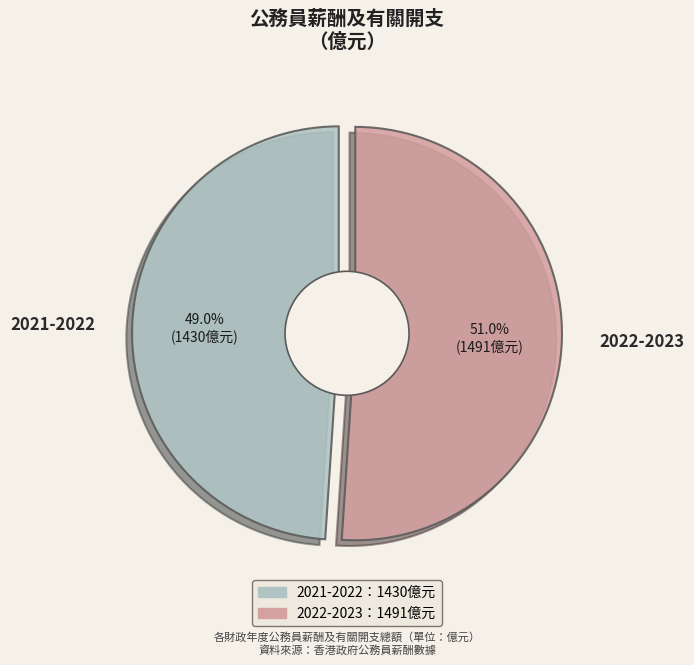

Is it true that 2022-2023 is 66% of the pie?

False